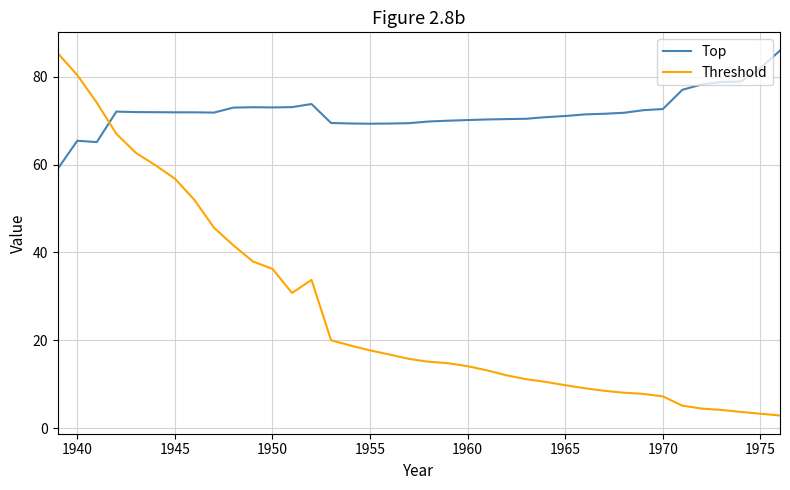

Rank the series by their average value, from lowest to highest.

Threshold, Top